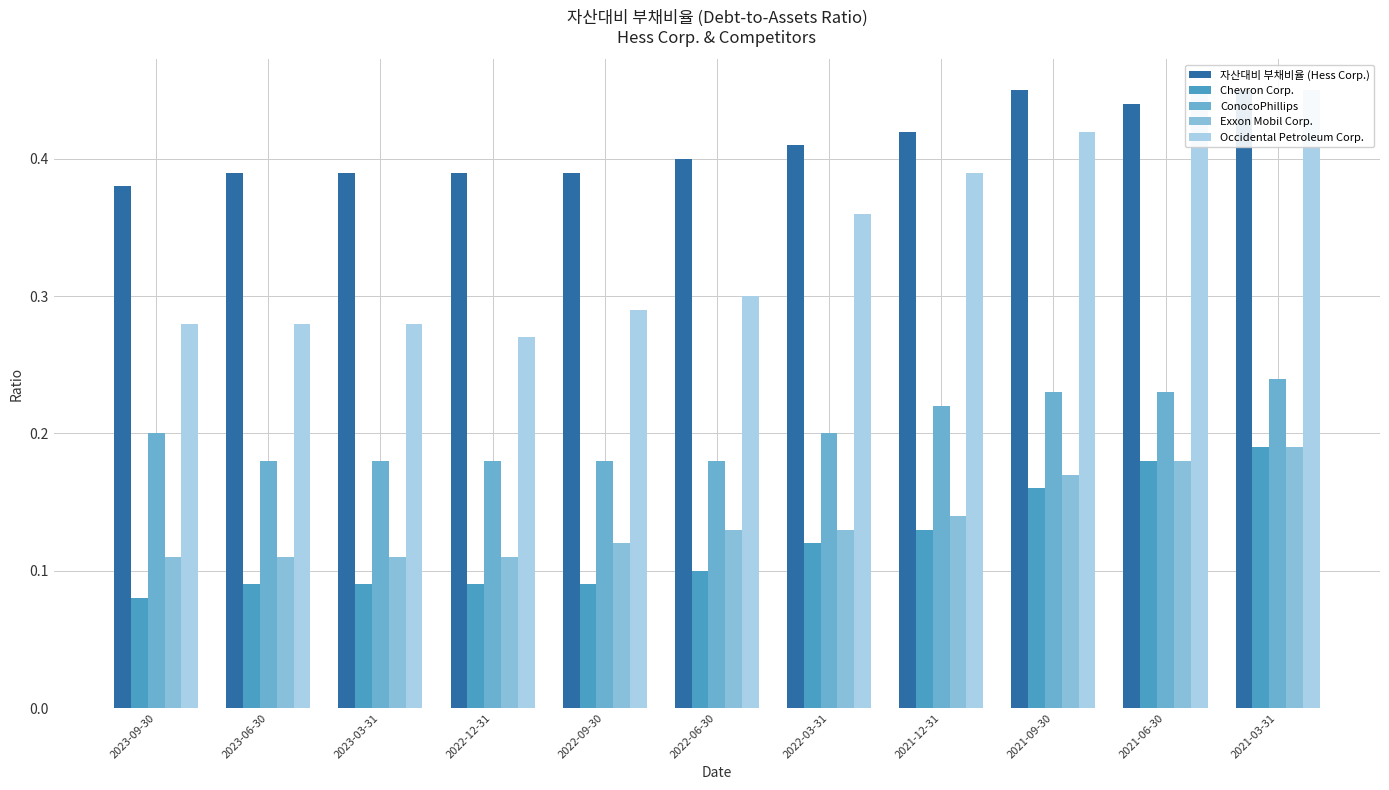

Reading right to left, transcribe all the data shown in this chart.

자산대비 부채비율 (Hess Corp.): 2021-03-31=0.5	2021-06-30=0.4	2021-09-30=0.5	2021-12-31=0.4	2022-03-31=0.4	2022-06-30=0.4	2022-09-30=0.4	2022-12-31=0.4	2023-03-31=0.4	2023-06-30=0.4	2023-09-30=0.4
Chevron Corp.: 2021-03-31=0.2	2021-06-30=0.2	2021-09-30=0.2	2021-12-31=0.1	2022-03-31=0.1	2022-06-30=0.1	2022-09-30=0.1	2022-12-31=0.1	2023-03-31=0.1	2023-06-30=0.1	2023-09-30=0.1
ConocoPhillips: 2021-03-31=0.2	2021-06-30=0.2	2021-09-30=0.2	2021-12-31=0.2	2022-03-31=0.2	2022-06-30=0.2	2022-09-30=0.2	2022-12-31=0.2	2023-03-31=0.2	2023-06-30=0.2	2023-09-30=0.2
Exxon Mobil Corp.: 2021-03-31=0.2	2021-06-30=0.2	2021-09-30=0.2	2021-12-31=0.1	2022-03-31=0.1	2022-06-30=0.1	2022-09-30=0.1	2022-12-31=0.1	2023-03-31=0.1	2023-06-30=0.1	2023-09-30=0.1
Occidental Petroleum Corp.: 2021-03-31=0.5	2021-06-30=0.5	2021-09-30=0.4	2021-12-31=0.4	2022-03-31=0.4	2022-06-30=0.3	2022-09-30=0.3	2022-12-31=0.3	2023-03-31=0.3	2023-06-30=0.3	2023-09-30=0.3